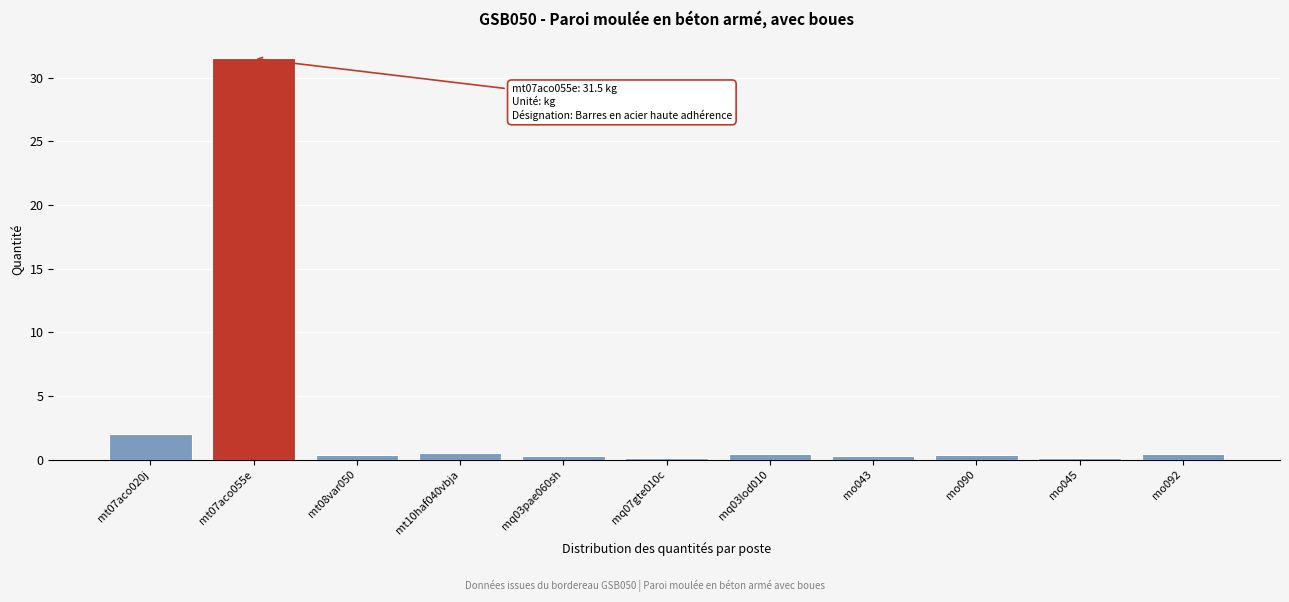

True or false: the data shows 0.3 at mo043.

True